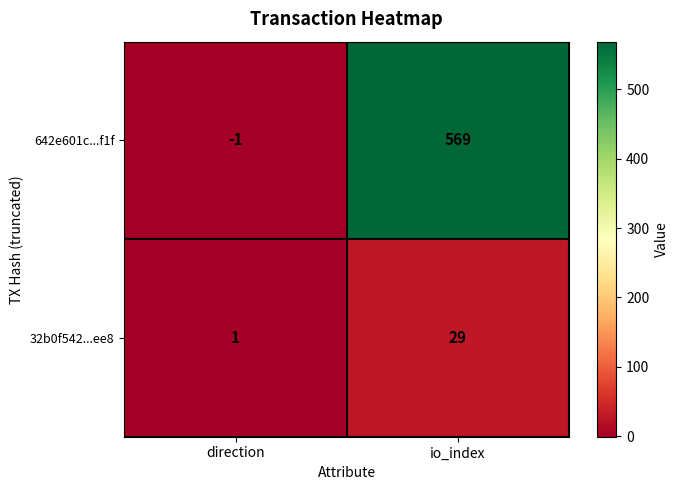

Rank the series by their maximum value, from lowest to highest.

32b0f542...ee8, 642e601c...f1f